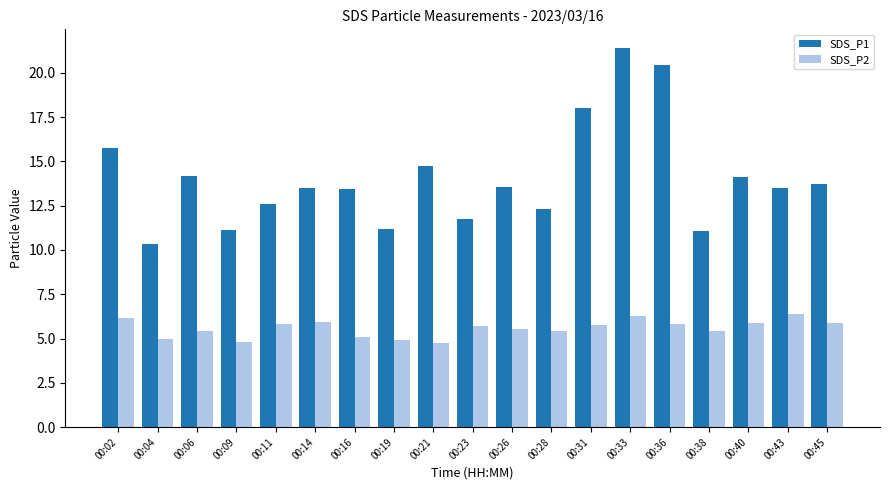

What is the spread (max minus min) of values at 00:11?

6.8